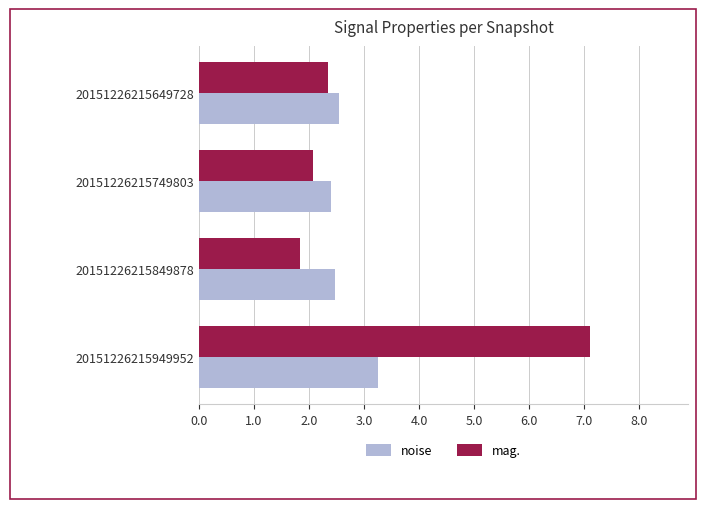

Read the noise value at 20151226215949952.

3.3